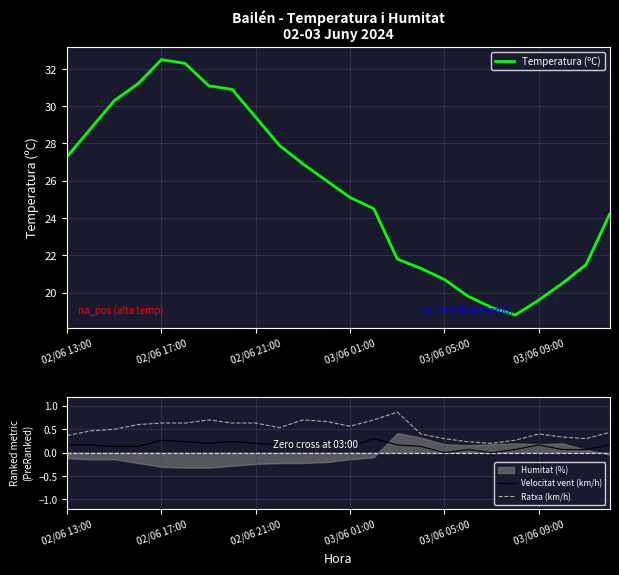

Where is Ratxa (km/h) nearest to the value 0?

18